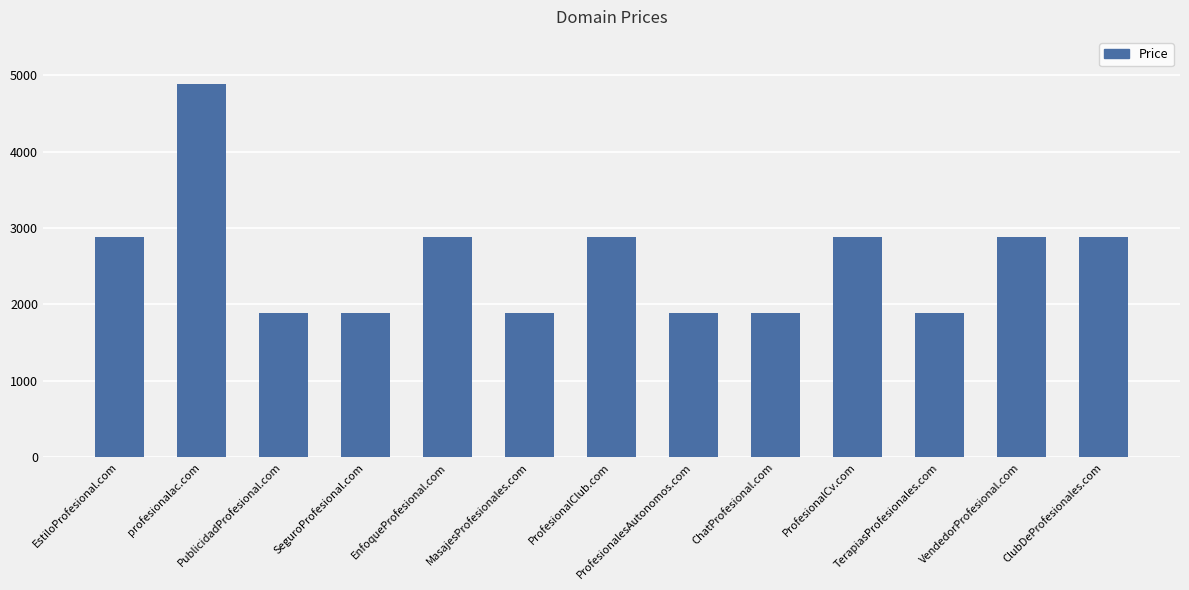

How many bars are there in total?

13